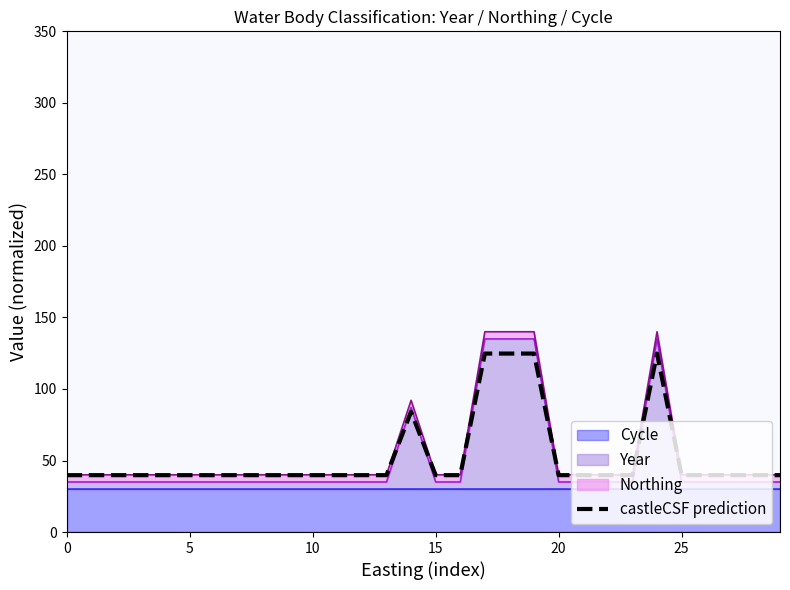

What is the smallest value displayed?

39.8